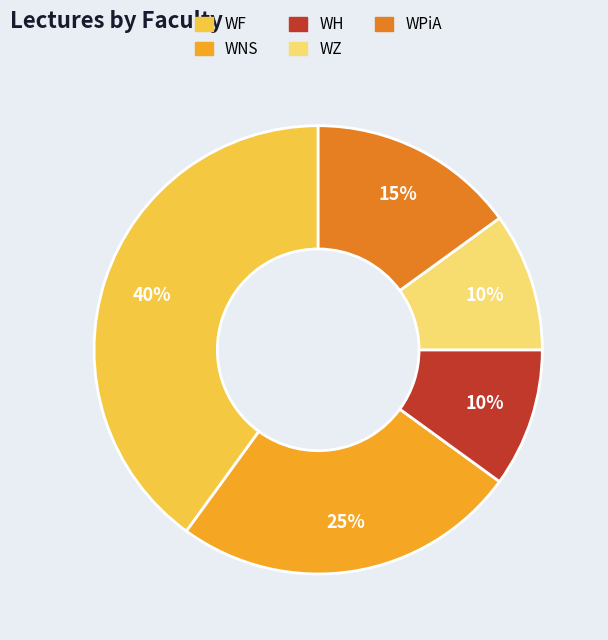

How many segments does this pie chart have?

5